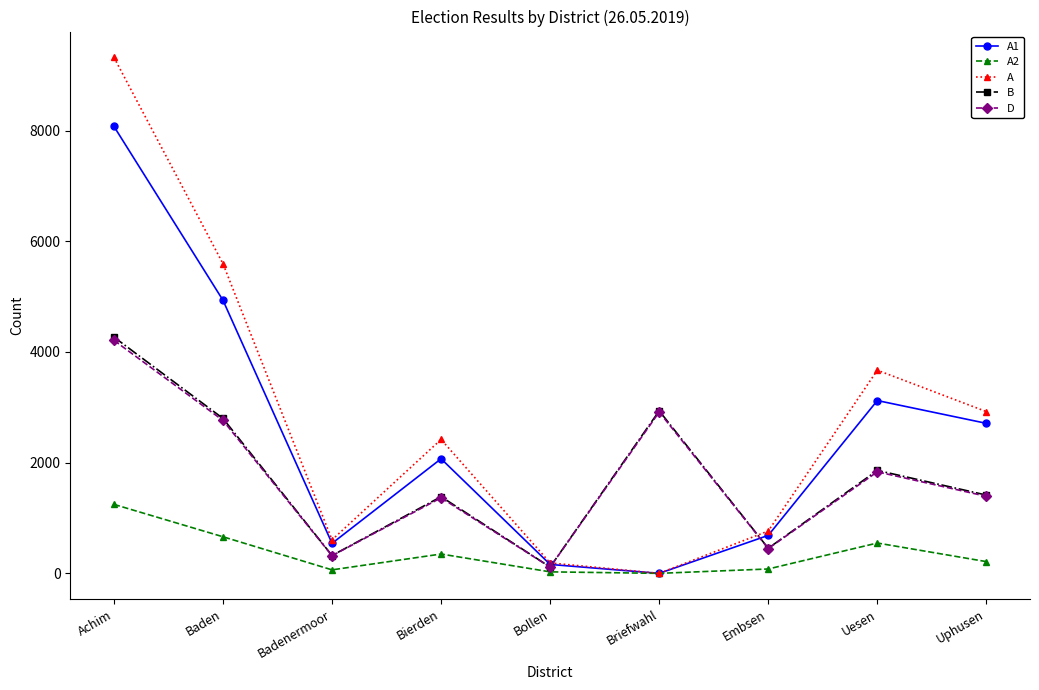

Which series has the largest range (max minus min)?

A